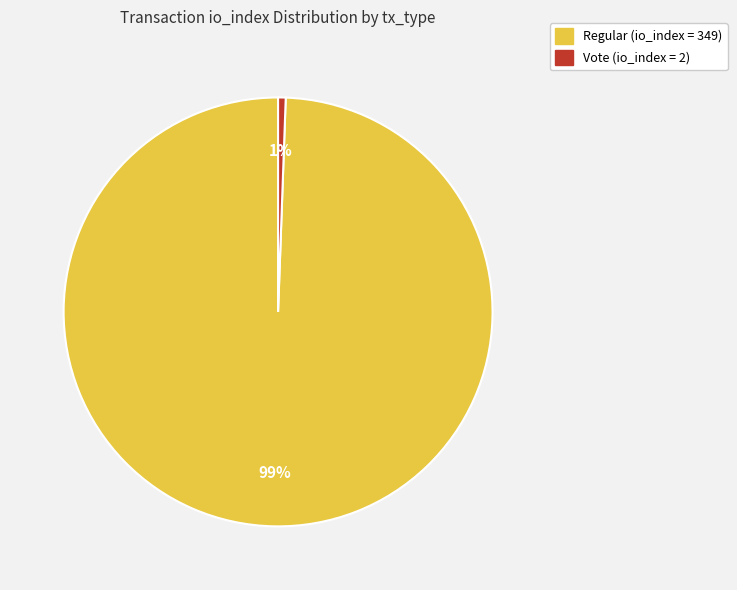

To the nearest percent, what is the average slice percentage?

50%